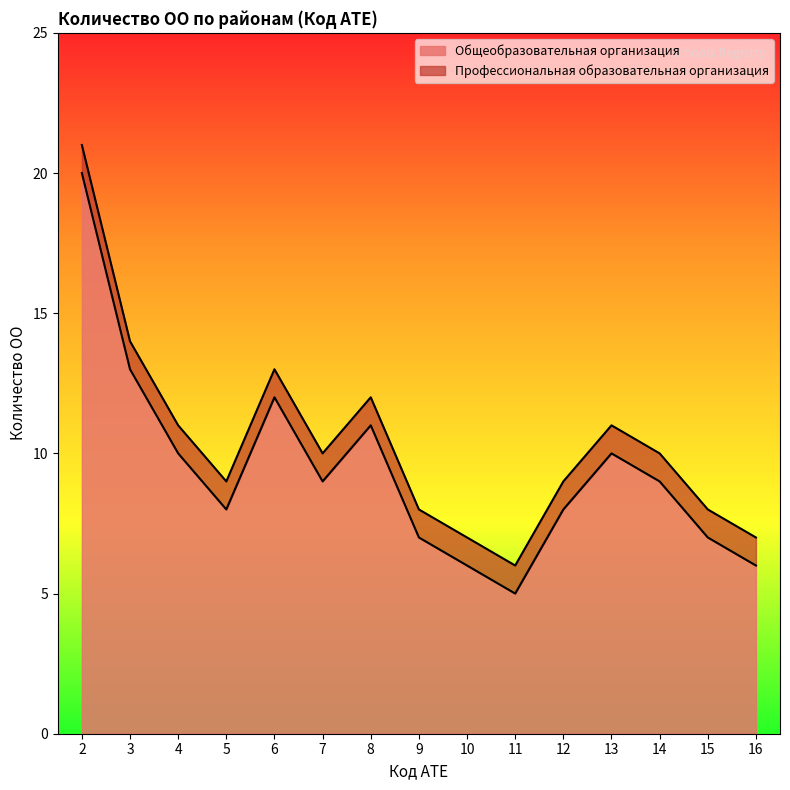

What is the minimum value shown in the chart?

5